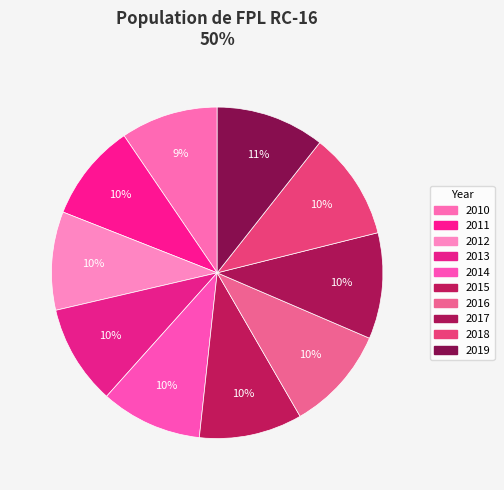

How many segments does this pie chart have?

10